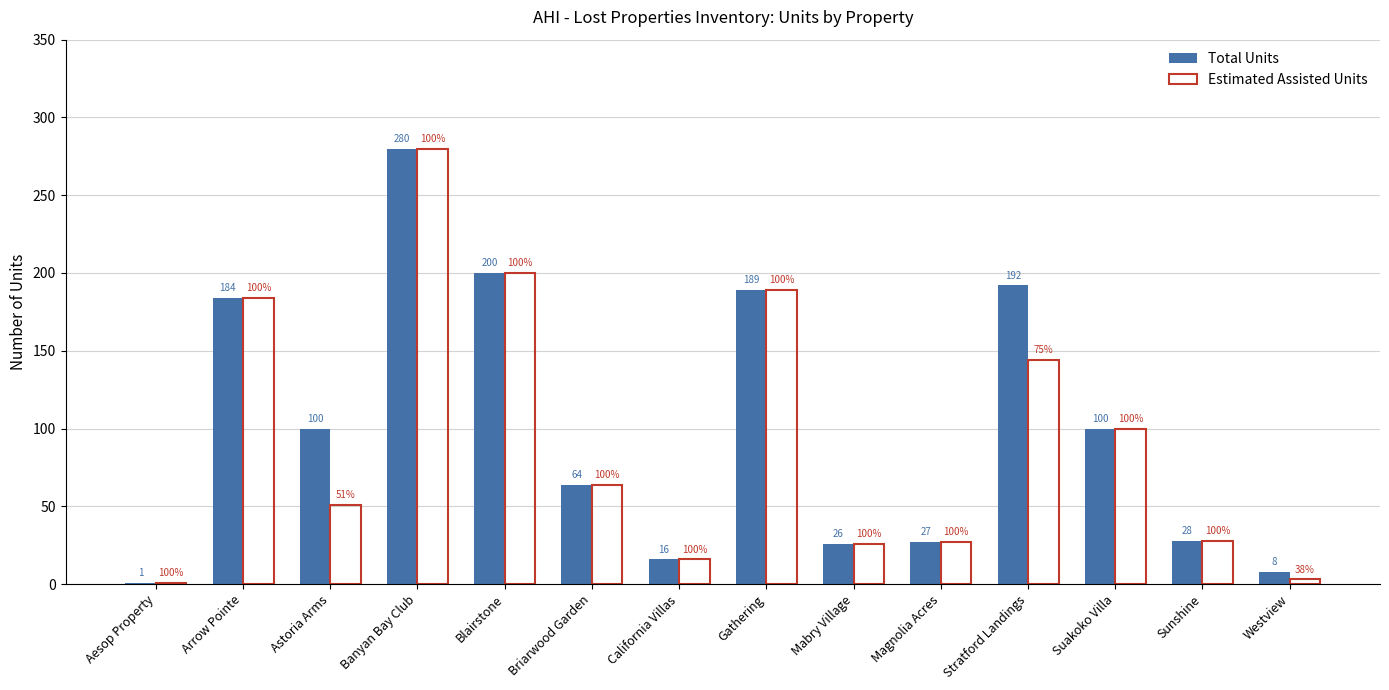

Where does the Estimated Assisted Units series first go above 64?

Arrow Pointe